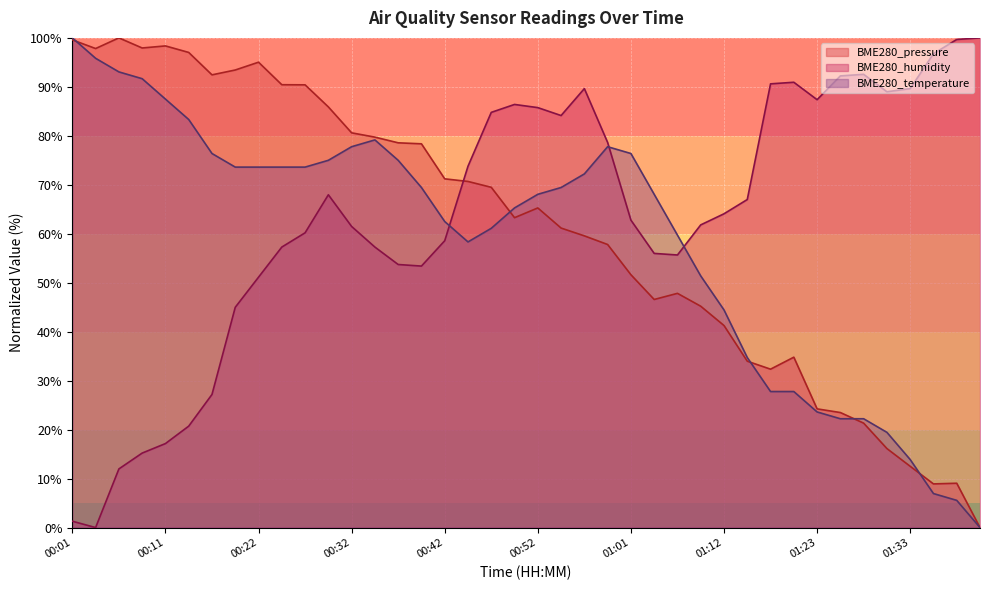

Between which two adjacent categories do BME280_humidity and BME280_temperature first intersect?

00:42 and 00:44